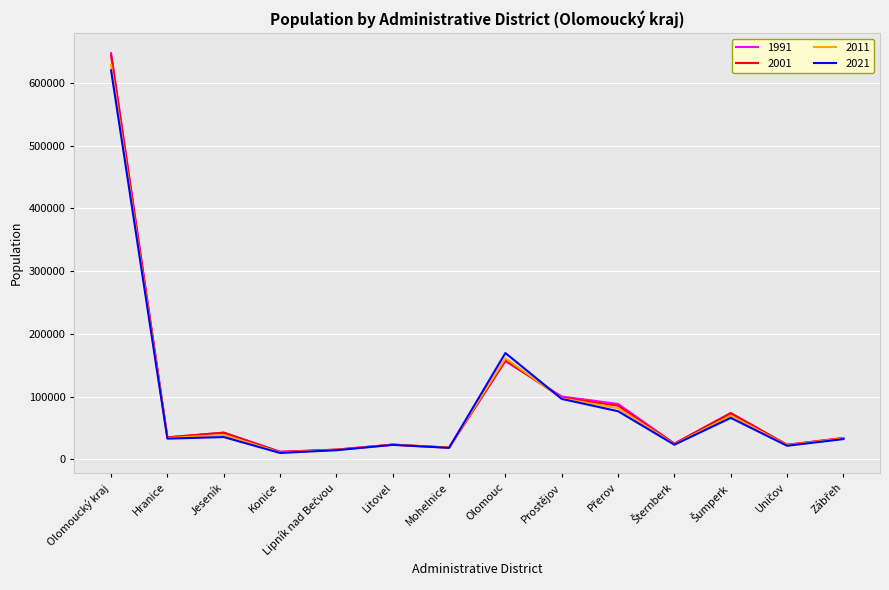

Which label corresponds to the largest value in the chart?

Olomoucký kraj